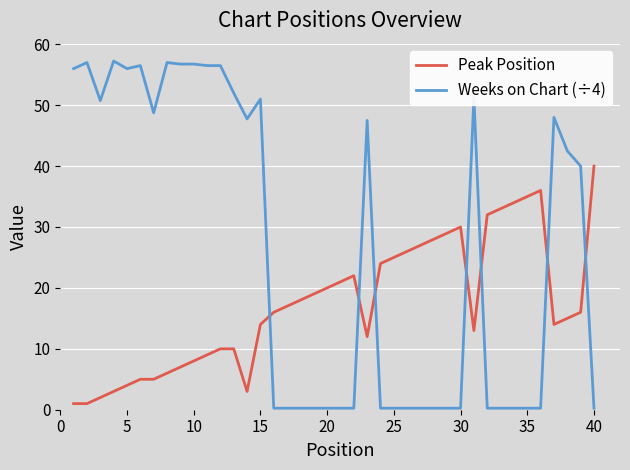

After their last crossing, which series has the higher values: Weeks on Chart (÷4) or Peak Position?

Peak Position